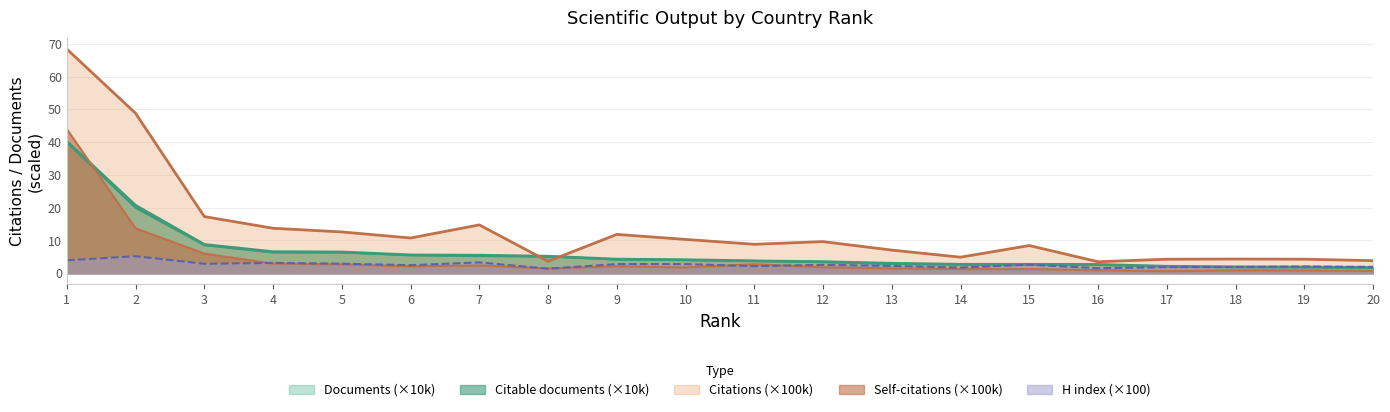

Reading left to right, extract all data points from this chart.

Documents: 1=40.2	2=20.7	3=8.8	4=6.6	5=6.5	6=5.6	7=5.5	8=5.2	9=4.3	10=4.1	11=3.8	12=3.5	13=3.0	14=2.7	15=2.7	16=2.7	17=2.1	18=1.9	19=1.9	20=1.7
Citable documents: 1=40.0	2=20.0	3=8.6	4=6.3	5=6.4	6=5.5	7=5.2	8=5.2	9=4.2	10=4.0	11=3.7	12=3.4	13=2.9	14=2.7	15=2.7	16=2.6	17=2.1	18=1.9	19=1.8	20=1.7
Citations: 1=68.4	2=48.8	3=17.3	4=13.7	5=12.6	6=10.8	7=14.8	8=3.6	9=11.9	10=10.3	11=8.8	12=9.7	13=7.1	14=4.9	15=8.5	16=3.5	17=4.3	18=4.3	19=4.3	20=3.8
Self-citations: 1=44.0	2=13.7	3=6.0	4=2.9	5=2.7	6=2.1	7=2.4	8=1.5	9=2.1	10=1.8	11=2.7	12=1.8	13=1.5	14=1.3	15=1.3	16=0.9	17=0.6	18=0.9	19=0.9	20=0.7
H index: 1=3.9	2=5.2	3=2.9	4=3.2	5=2.9	6=2.5	7=3.3	8=1.4	9=2.8	10=2.8	11=2.2	12=2.6	13=2.2	14=1.7	15=2.6	16=1.5	17=1.9	18=1.9	19=2.0	20=1.9